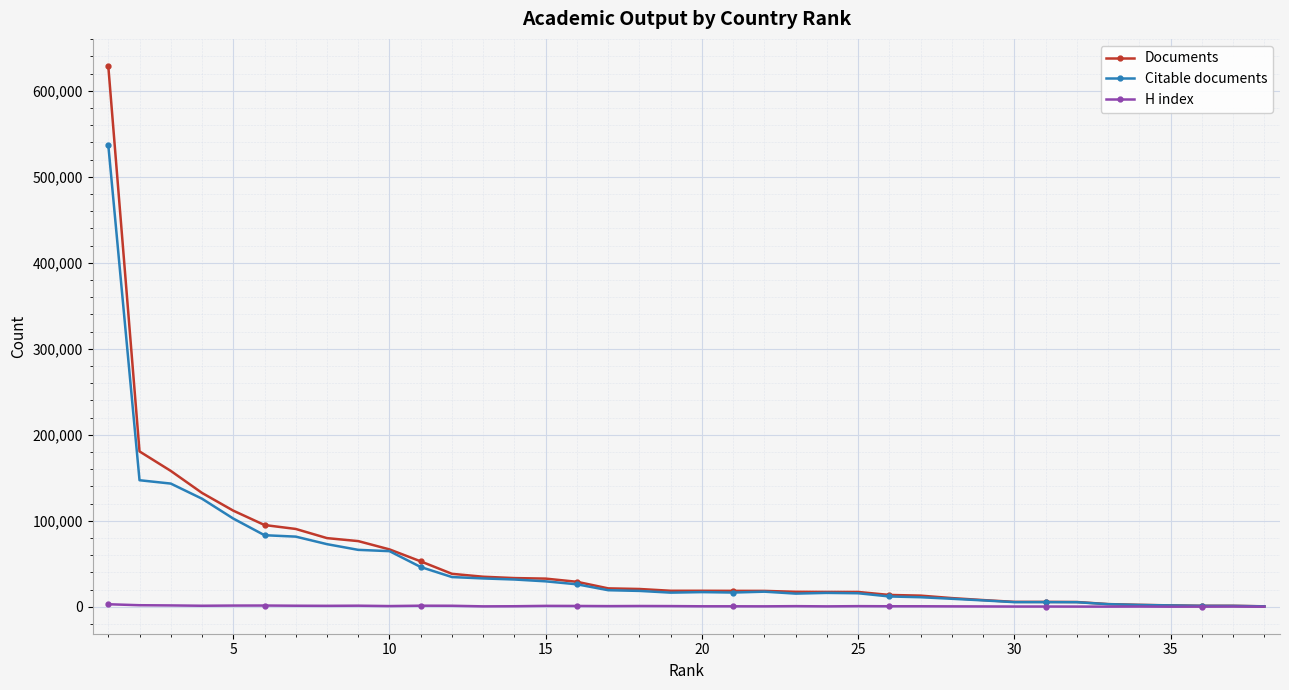

What is the greatest value displayed?

628804